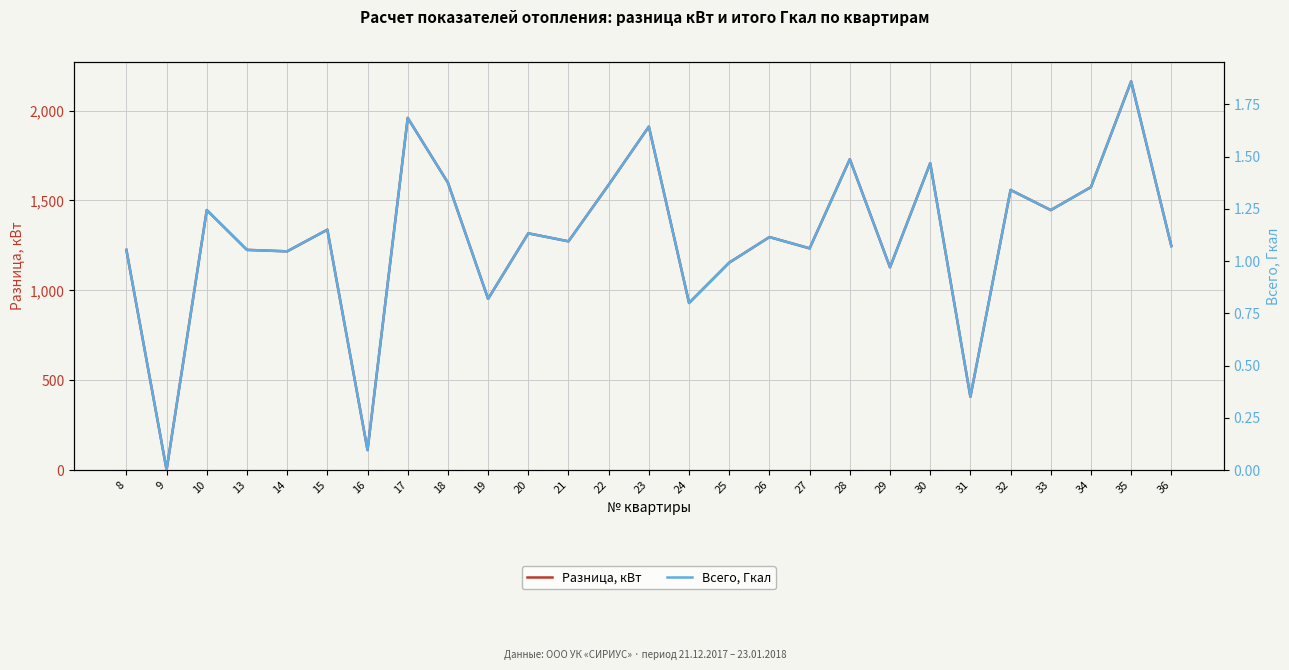

Reading left to right, list all the values displayed in this chart.

Разница, кВт: 1224.6	1.4	1446.3	1224.7	1216.6	1337.0	111.1	1958.9	1598.4	952.5	1316.8	1272.3	1586.9	1910.3	929.4	1153.9	1296.0	1233.2	1729.1	1127.8	1706.7	407.5	1558.1	1446.0	1574.0	2162.2	1245.9
Всего, Гкал: 1.1	0.0	1.2	1.1	1.0	1.1	0.1	1.7	1.4	0.8	1.1	1.1	1.4	1.6	0.8	1.0	1.1	1.1	1.5	1.0	1.5	0.4	1.3	1.2	1.4	1.9	1.1